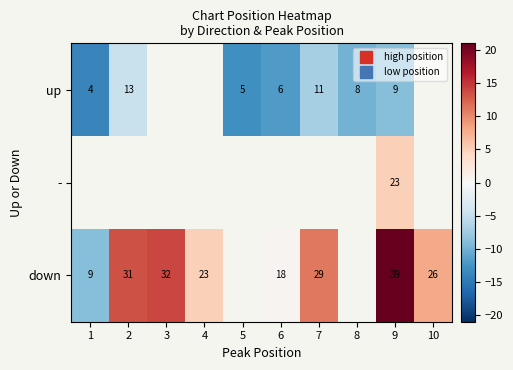

True or false: up has a value of -9.4 at 1.

False